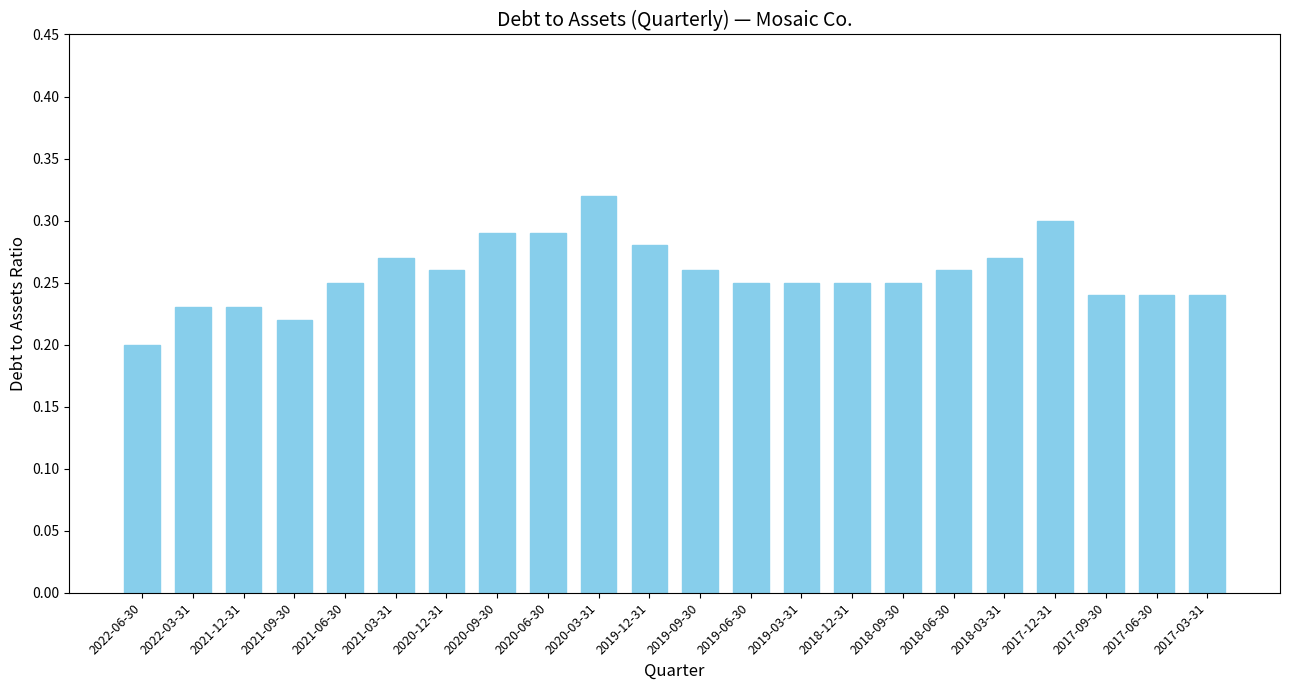

How many bars are there in total?

22